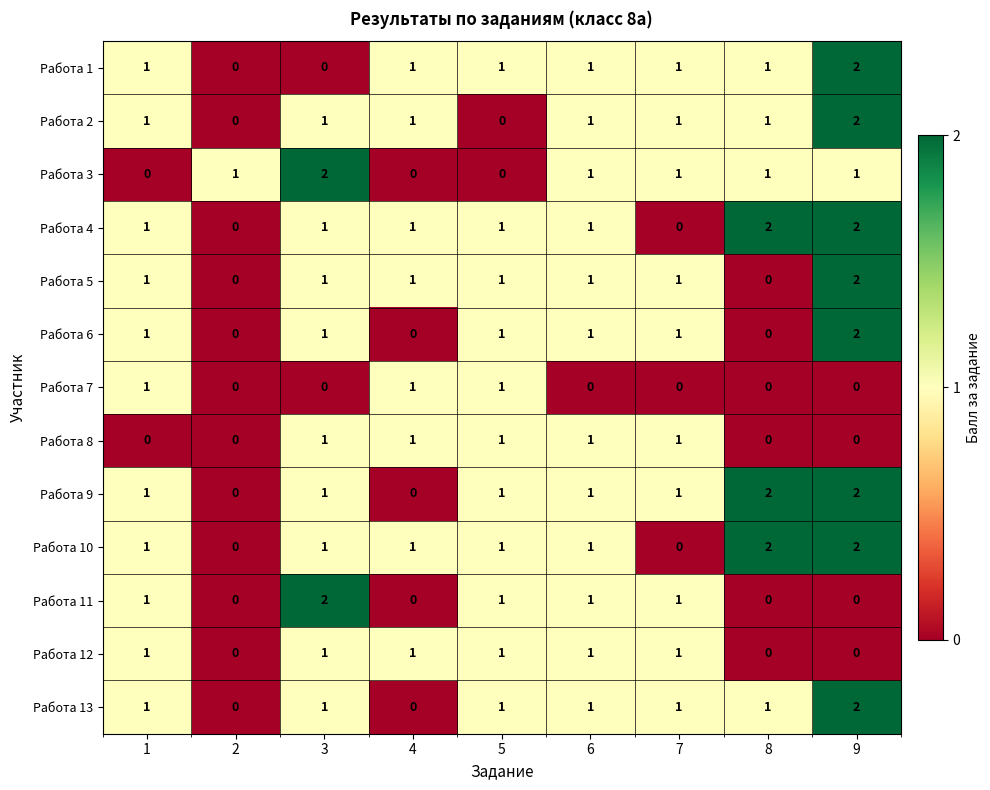

The Работа 9 series shows 1 at 7. True or false?

True